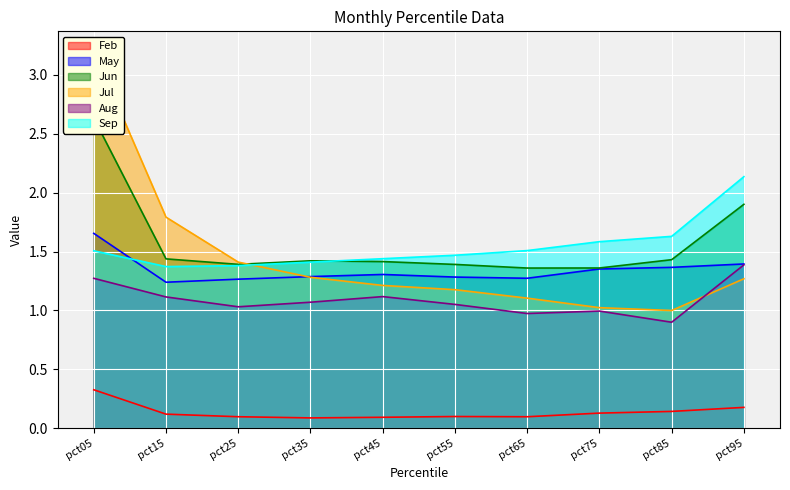

At how many categories does at least one series exceed 2?

2